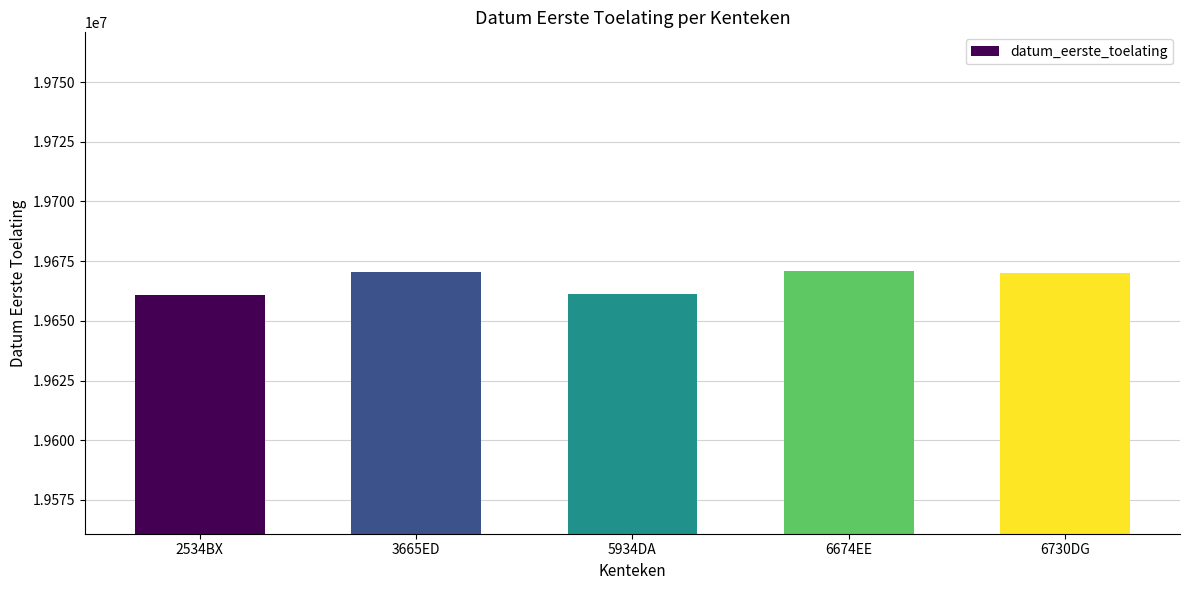

What is the greatest value displayed?

19670829